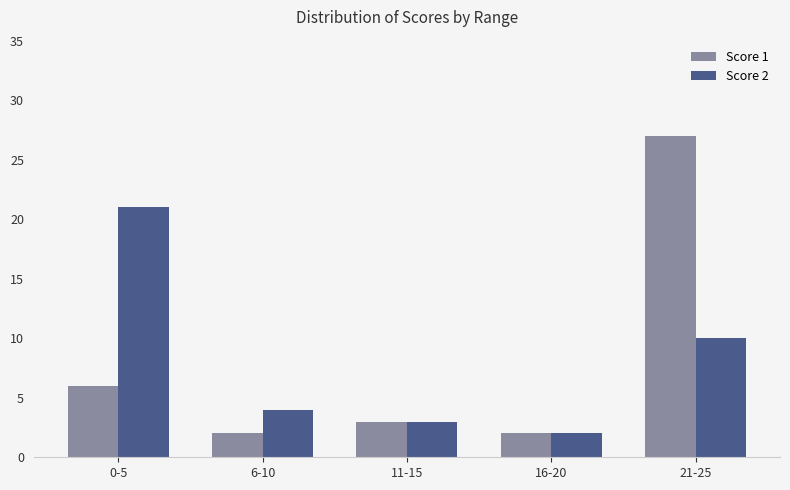

How many bars are there in total?

10